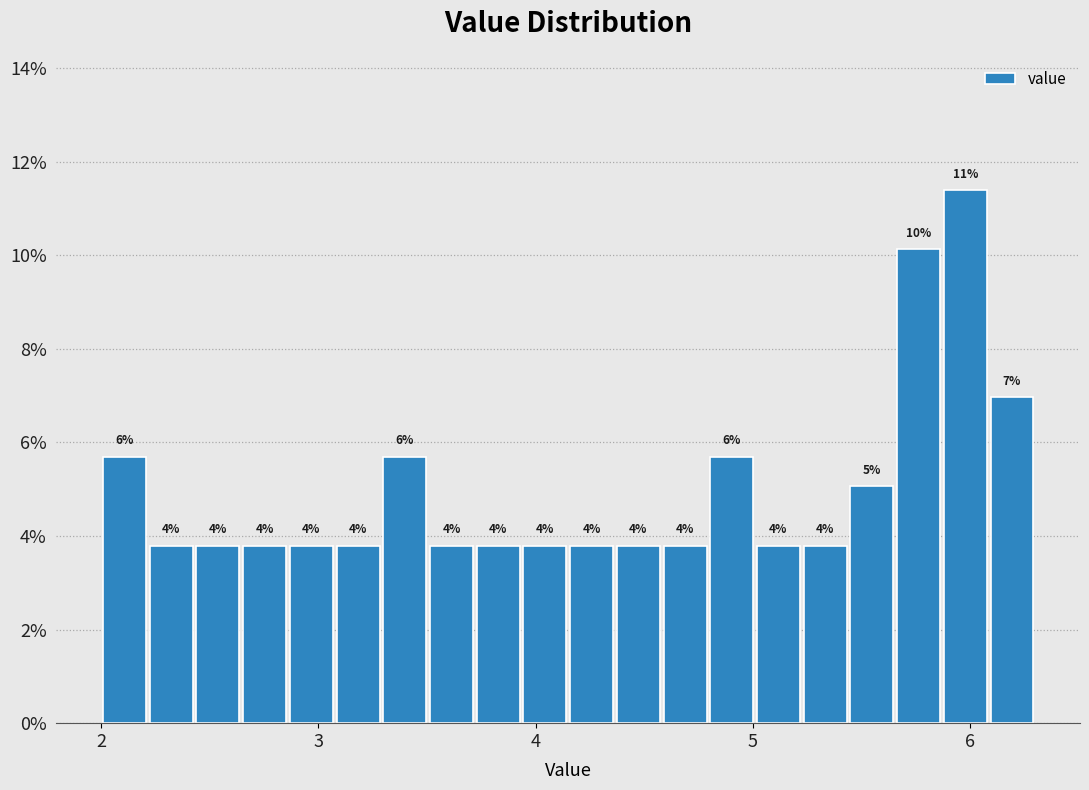

Around what value on the x-axis is the tallest bar? Give the approximate position of its centre, as read against the axis.

6.0